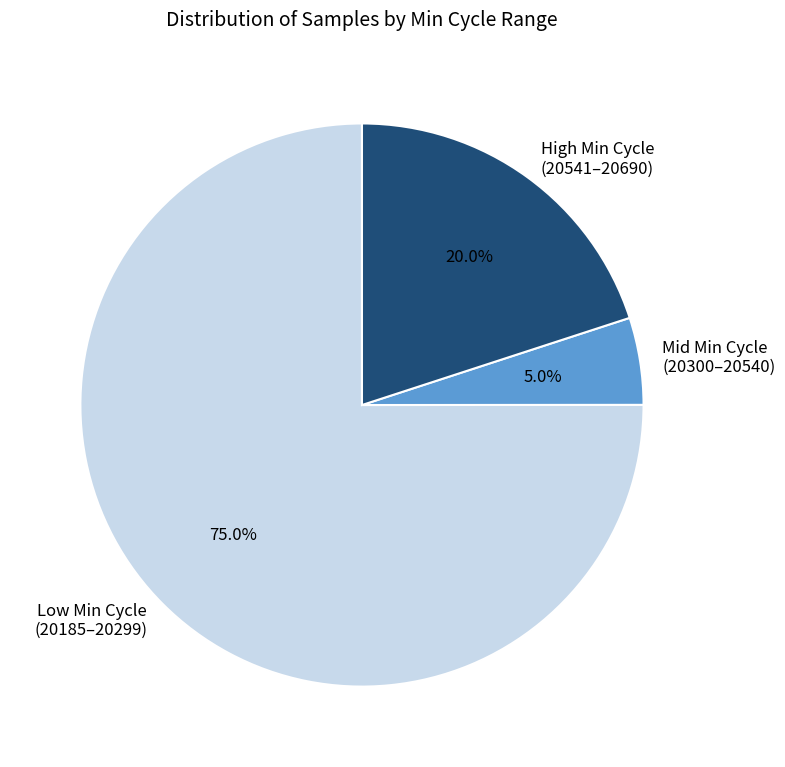

Combined, do High Min Cycle (20541–20690) and Low Min Cycle (20185–20299) account for over 50%?

Yes